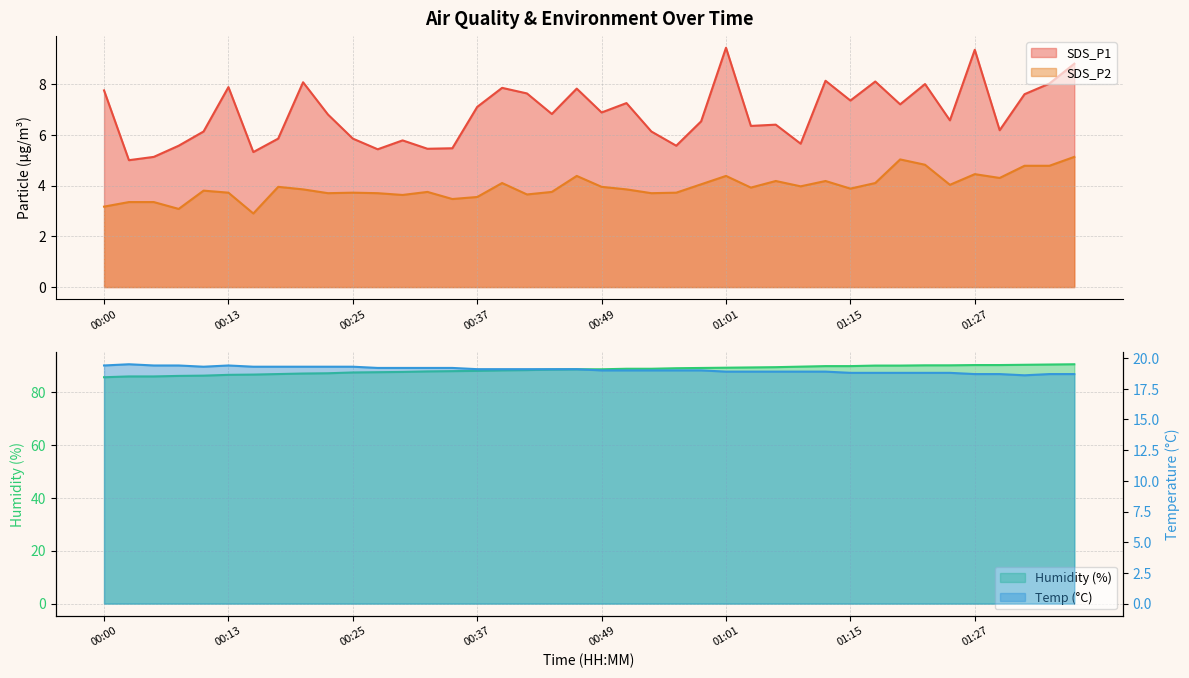

How many data points in Temp are less than 19?

15